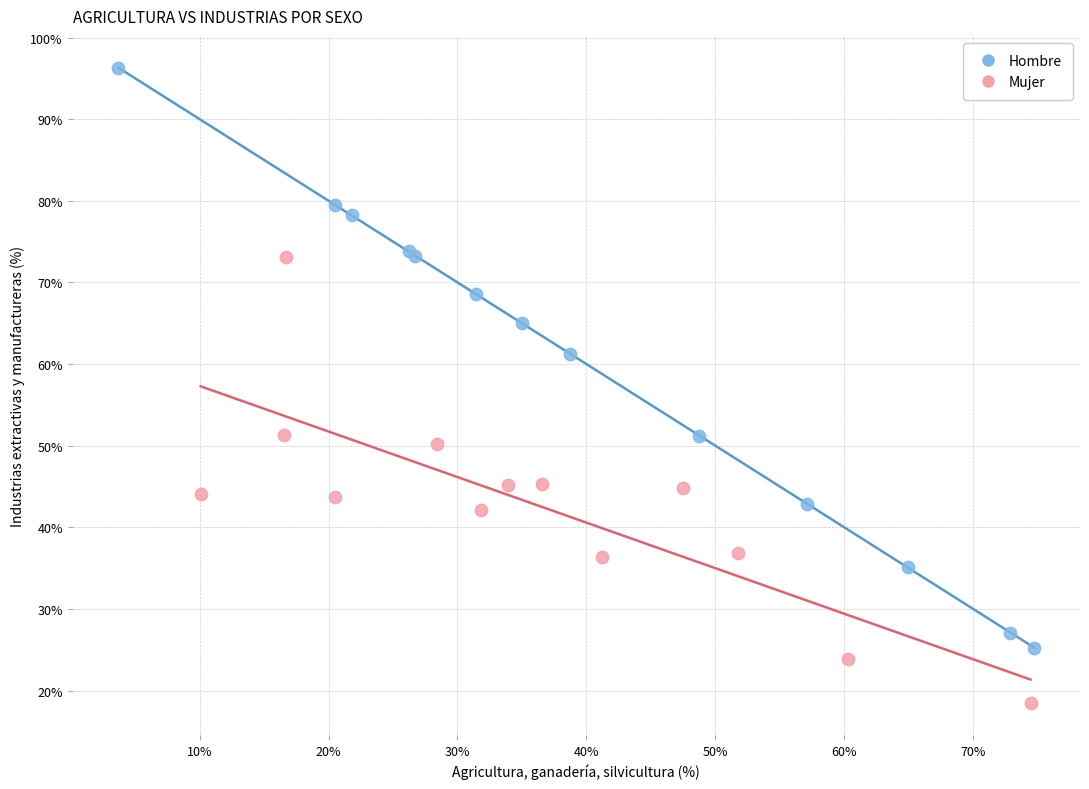

Which series reaches the minimum Y coordinate?

Mujer